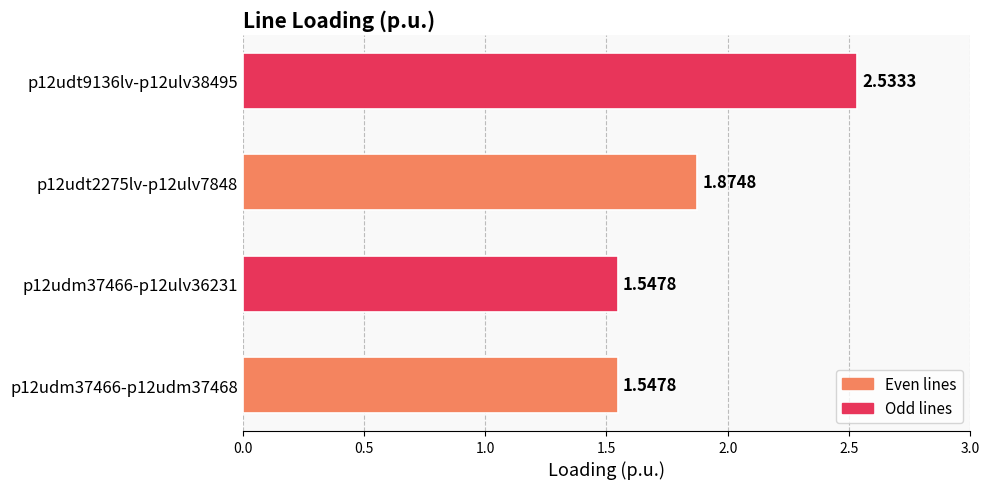

Does the chart contain any negative values?

No